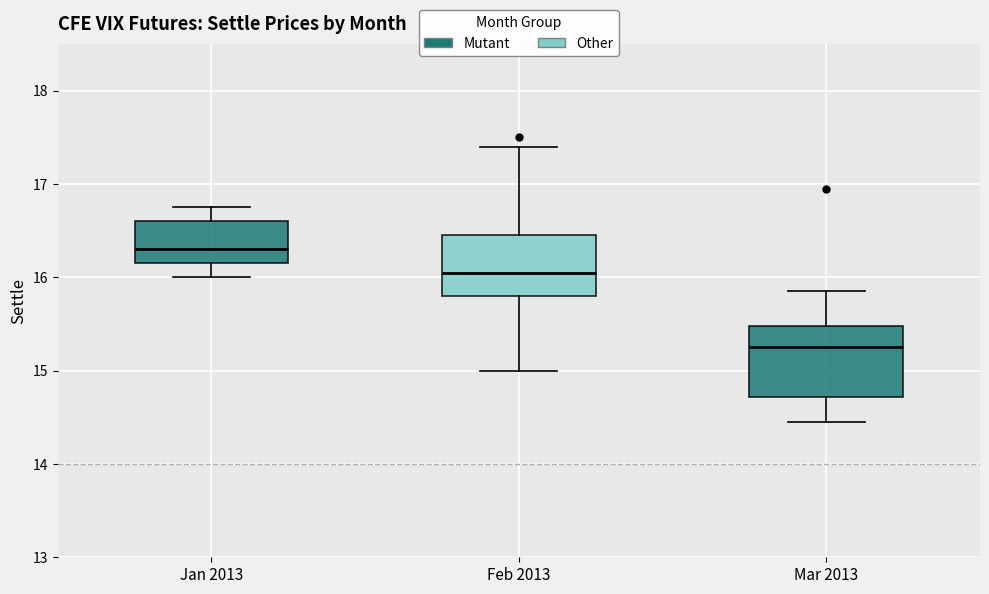

Reading left to right, transcribe this box plot: for each box, give where its median line is, the range the box spans, and where its two whiskers end, as read against the y-axis. The values are not printed on the chart, so give them approximately, as read against the axis.

Jan 2013: median 16.3, box 16.2 to 16.6, whiskers 16.0 to 16.8
Feb 2013: median 16.1, box 15.8 to 16.5, whiskers 15.0 to 17.4
Mar 2013: median 15.3, box 14.7 to 15.5, whiskers 14.5 to 15.9